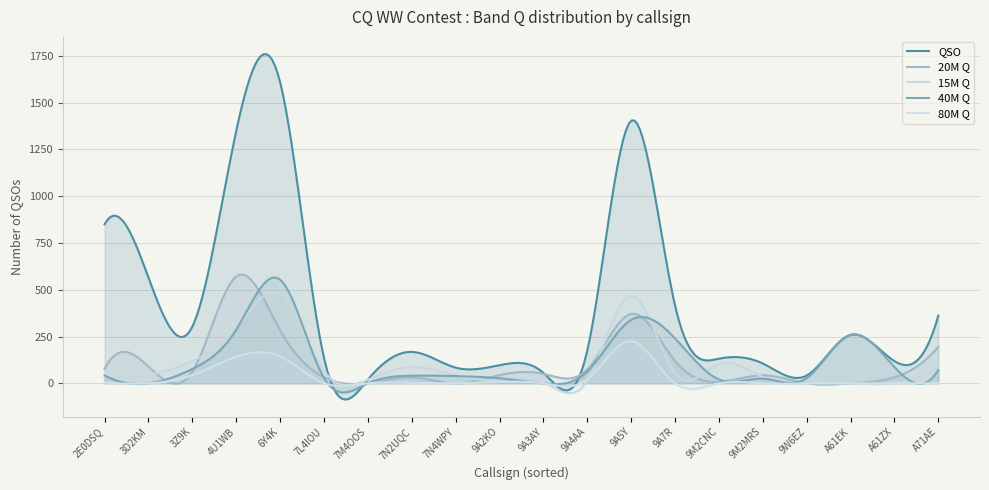

What is the difference between the 20M Q values at 9M2MRS and 9A2KO?

1